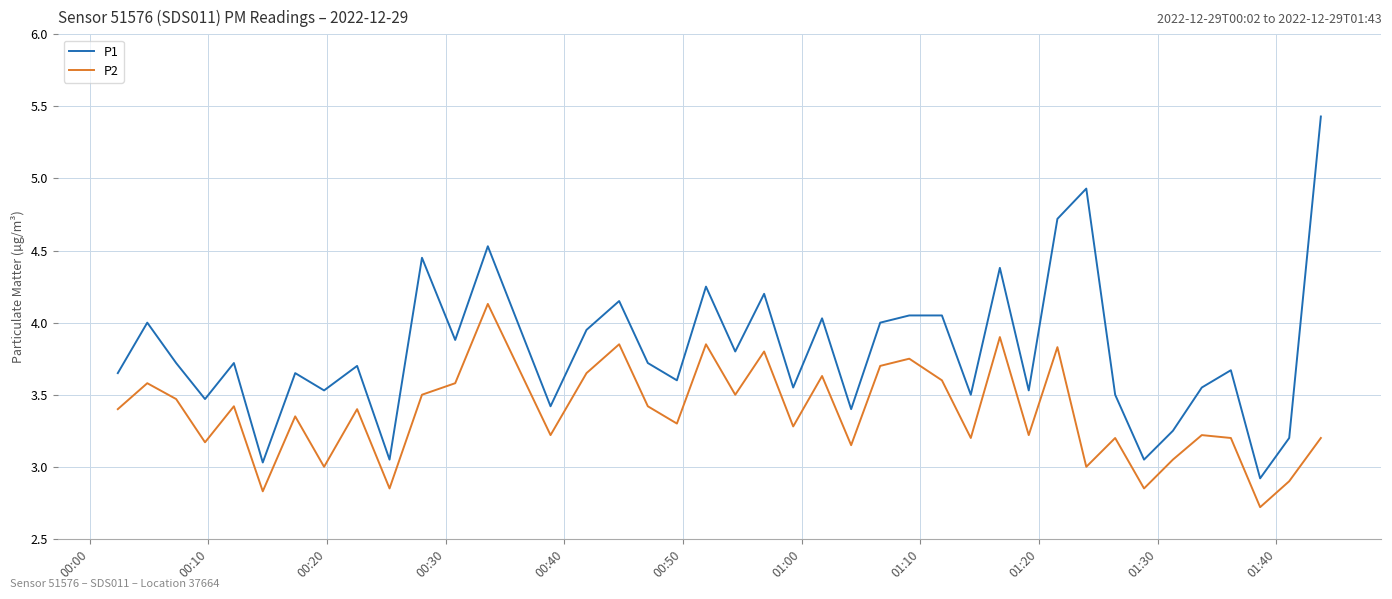

At how many categories does at least one series exceed 3?

39